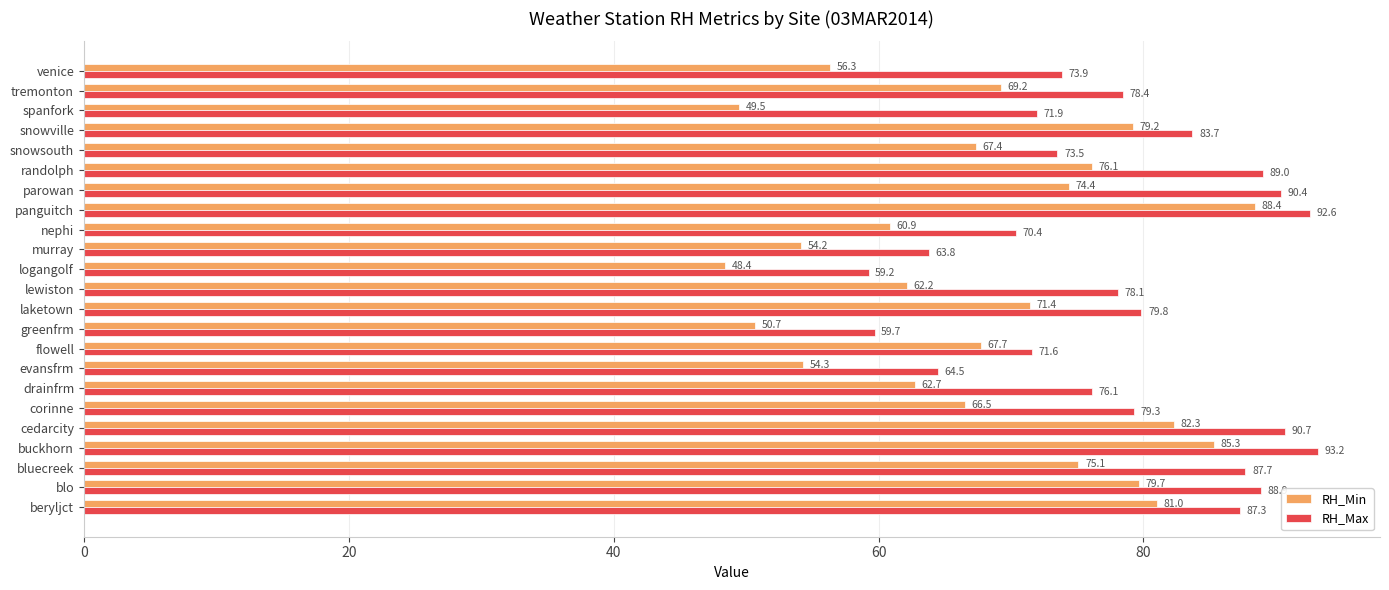

What is the difference between the maximum and minimum values in the RH_Min series?

40.0